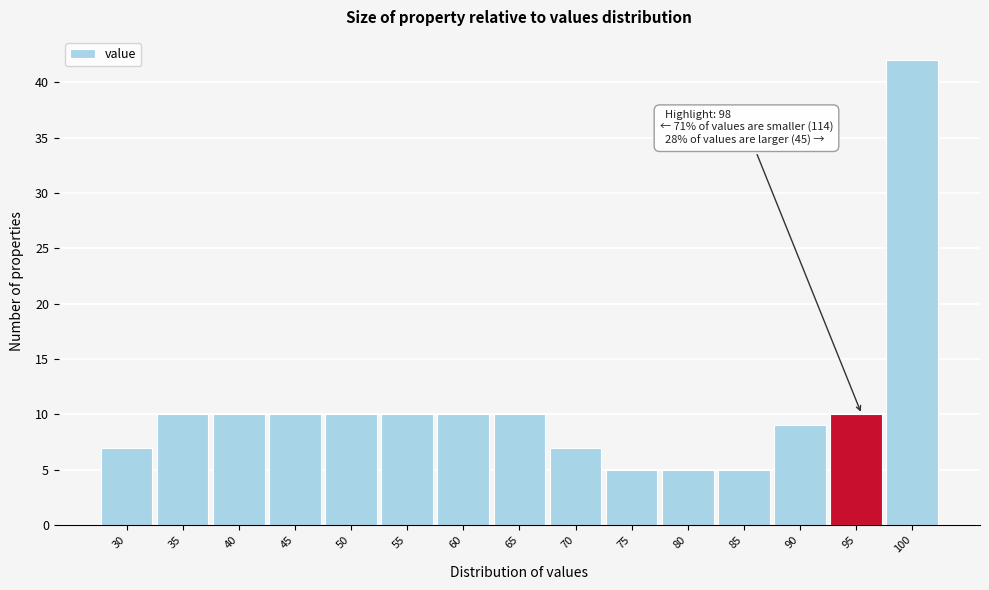

Reading right to left, extract all data points from this chart.

42	10	9	5	5	5	7	10	10	10	10	10	10	10	7